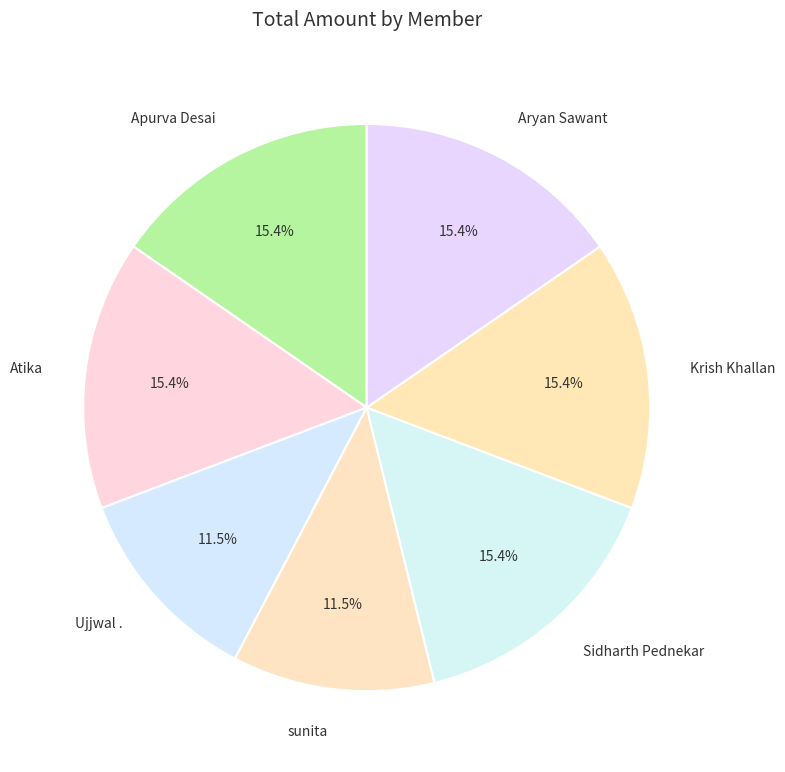

Is it true that Aryan Sawant is 22% of the pie?

False